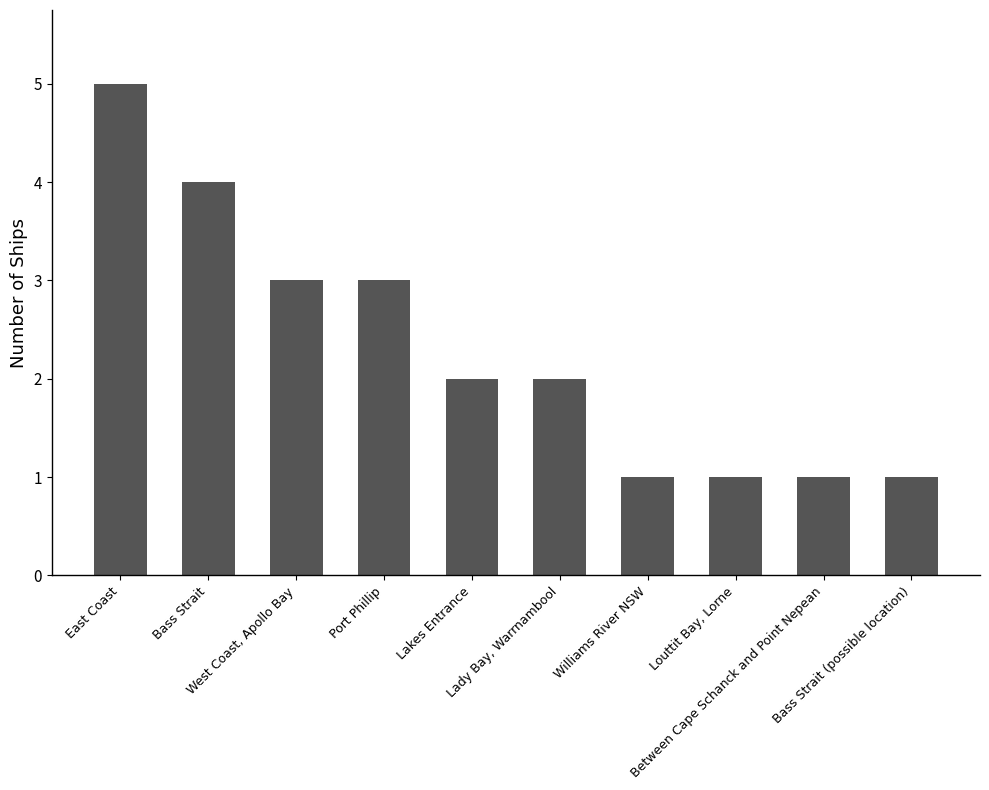

What is the average value?

2